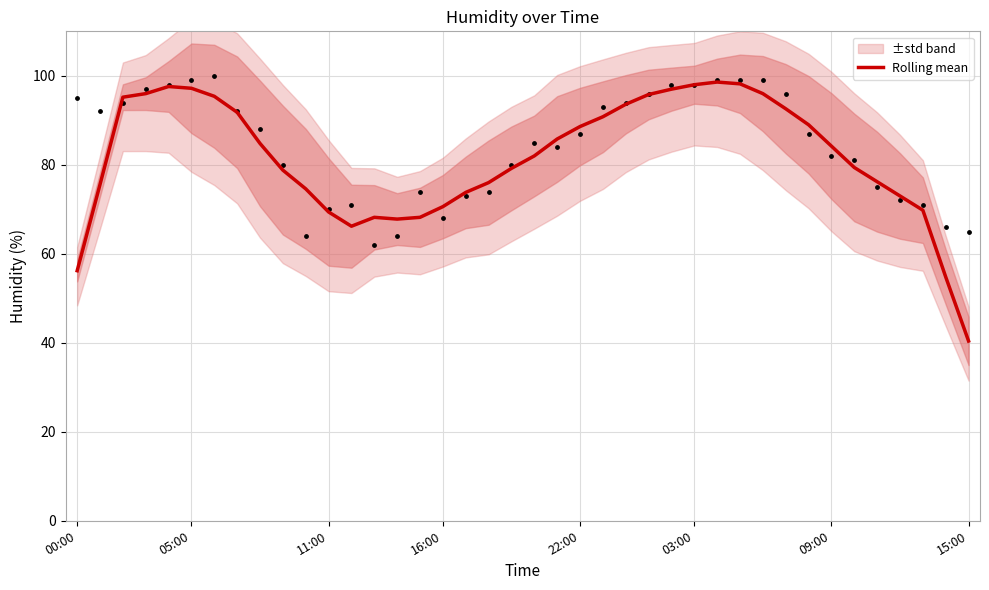

What is the change in value from 00:00 to 14?

+11.6